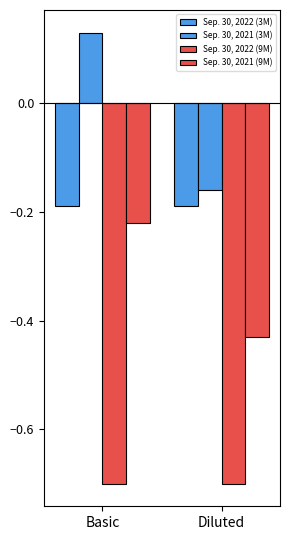

Are the bars horizontal?

No